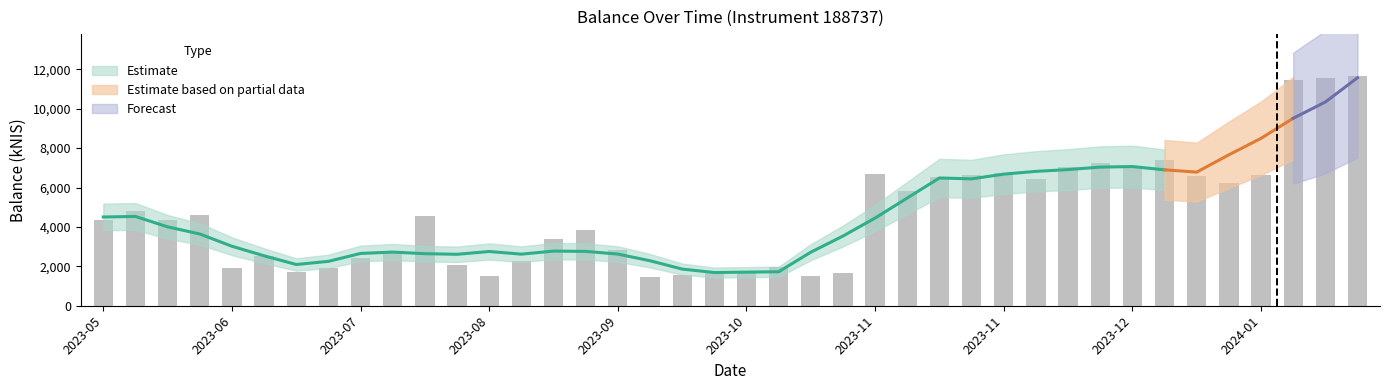

What is the difference between the second highest and second lowest values?

10044.9